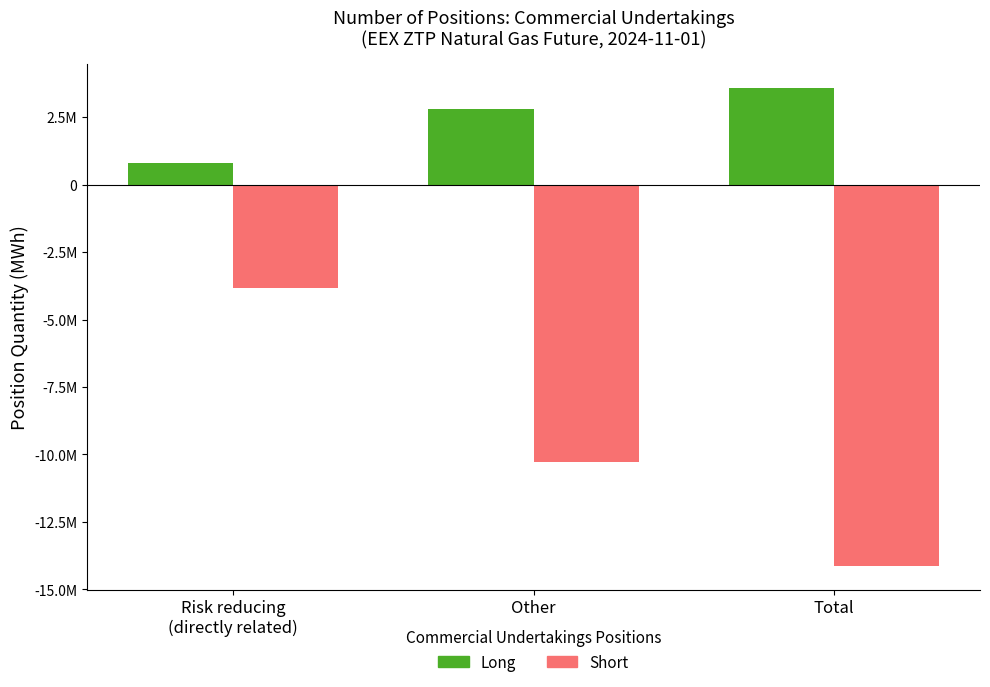

Is it true that Long (Commercial Undertakings) equals 793686 at Risk reducing
(directly related)?

True